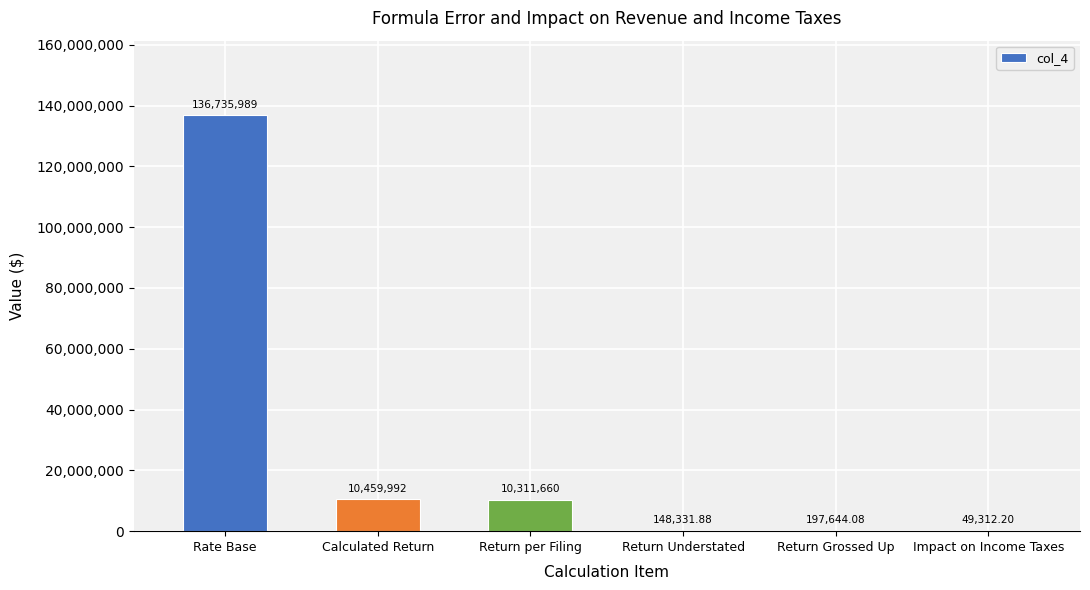

Which category has the highest value across all series?

Rate Base